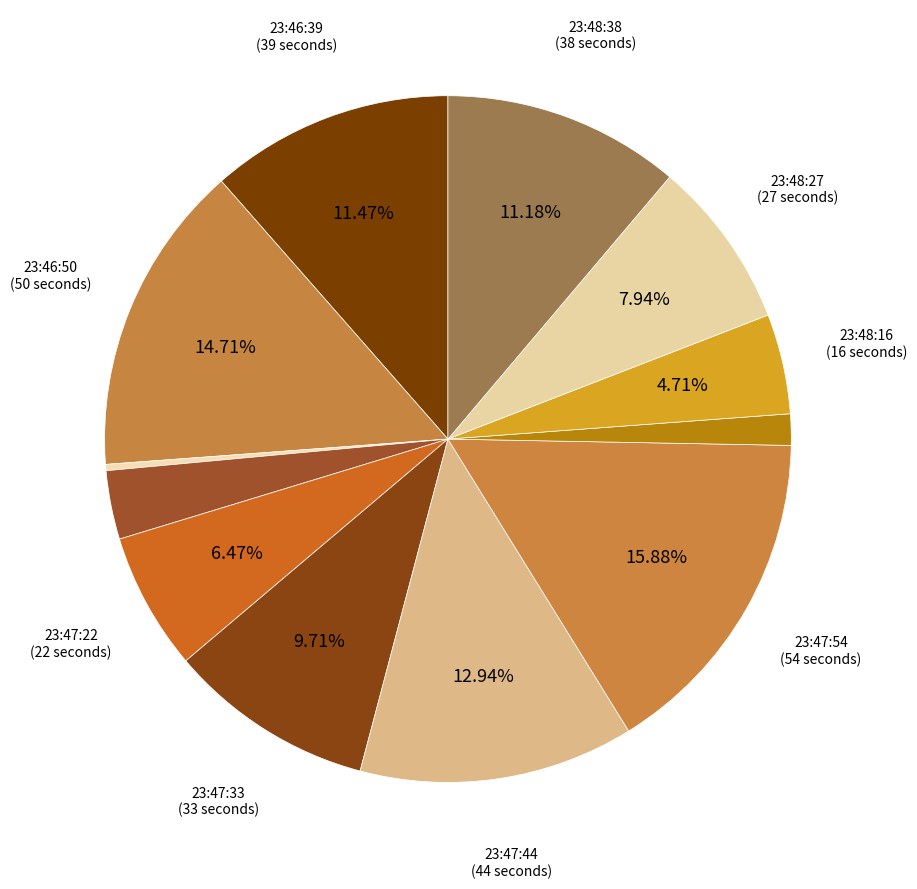

How many slices are in this pie chart?

12